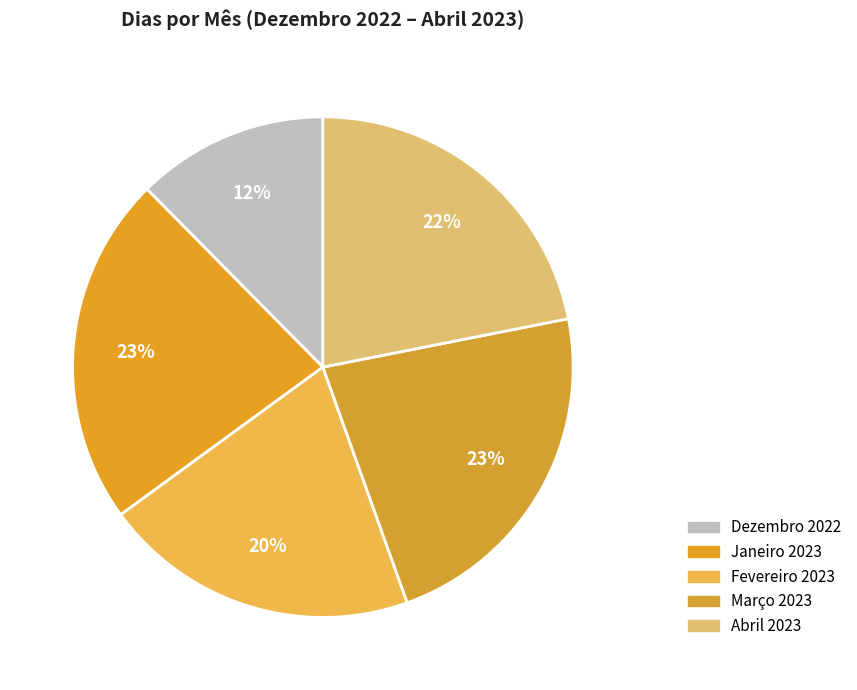

What is the change in value from Janeiro 2023 to Fevereiro 2023?

-3